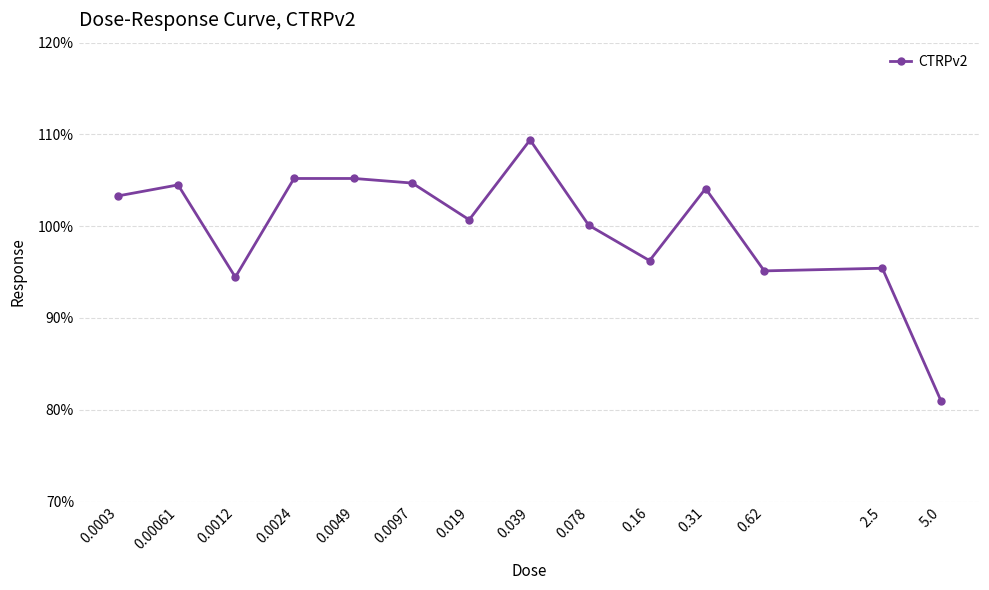

Between 0.0012 and 0.16, which is larger?

0.16